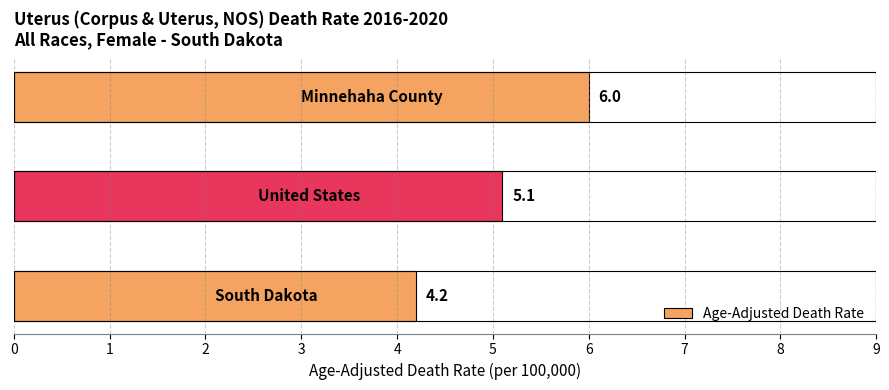

What is the difference between the maximum and minimum values?

1.8